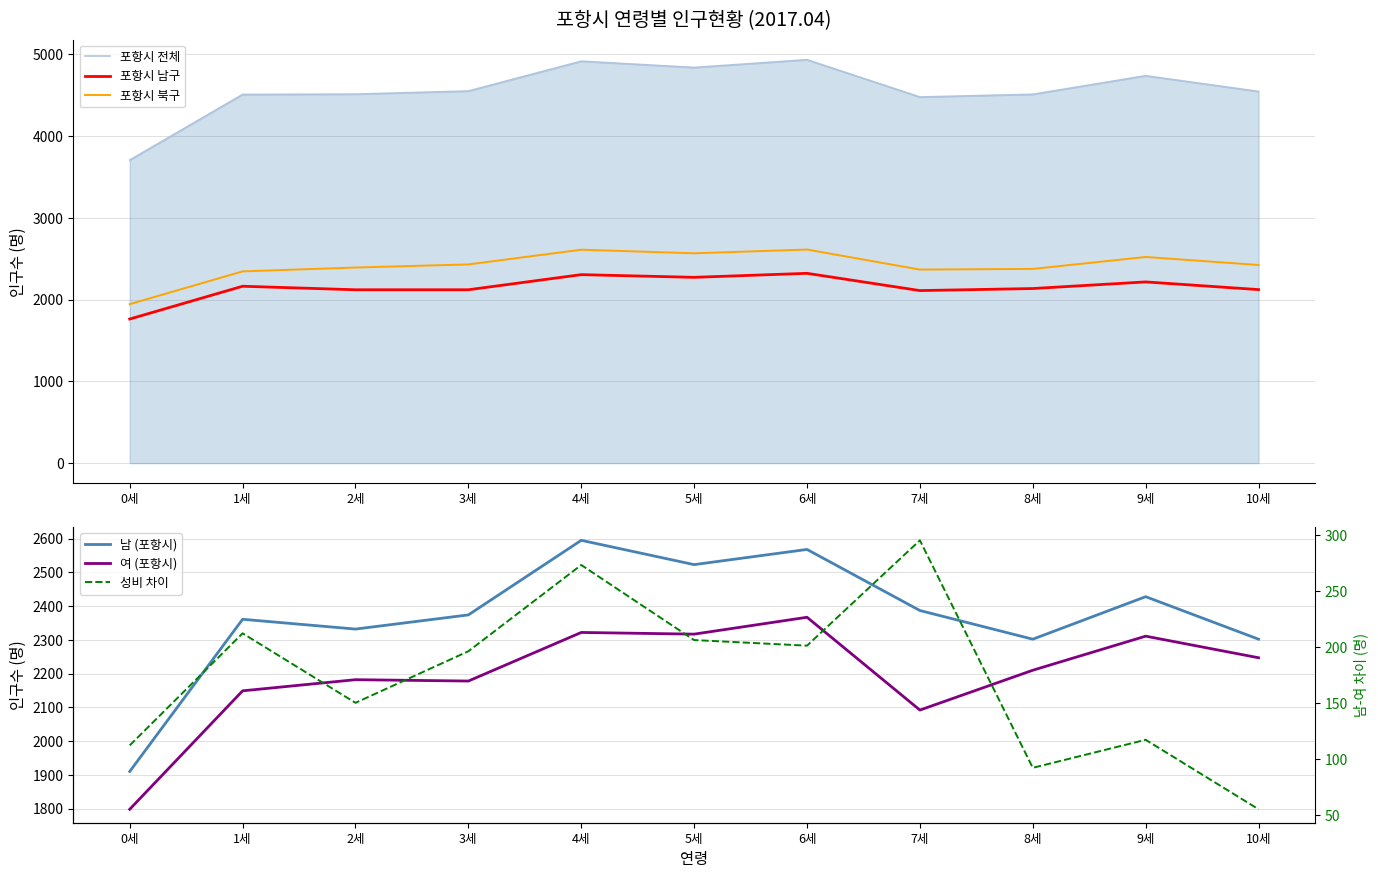

What are all the series names shown in the legend?

포항시 전체, 포항시 남구, 포항시 북구, 남 (포항시), 여 (포항시), 성비 차이